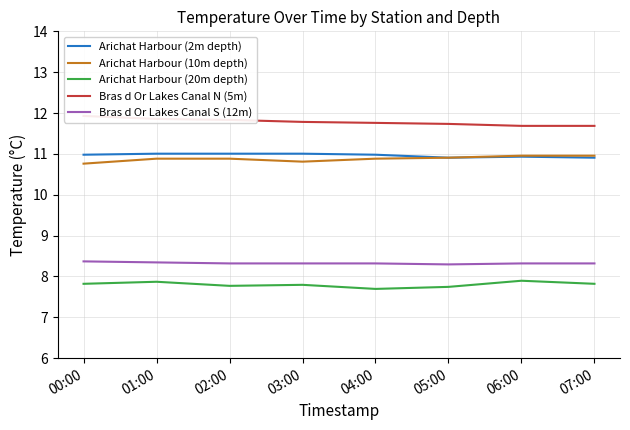

True or false: Bras d Or Lakes Canal N (5m) has a value of 3.5 at 02:00.

False